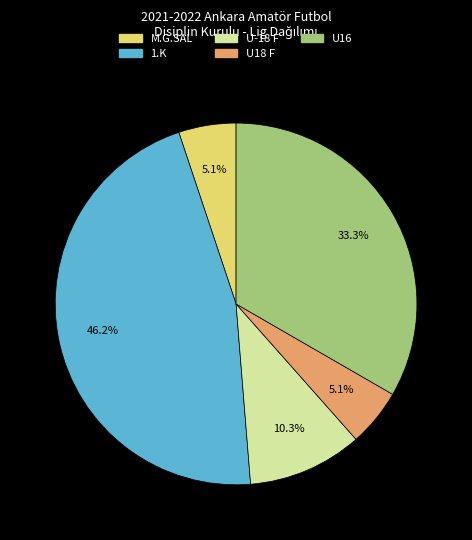

Count the number of slices in the pie.

5